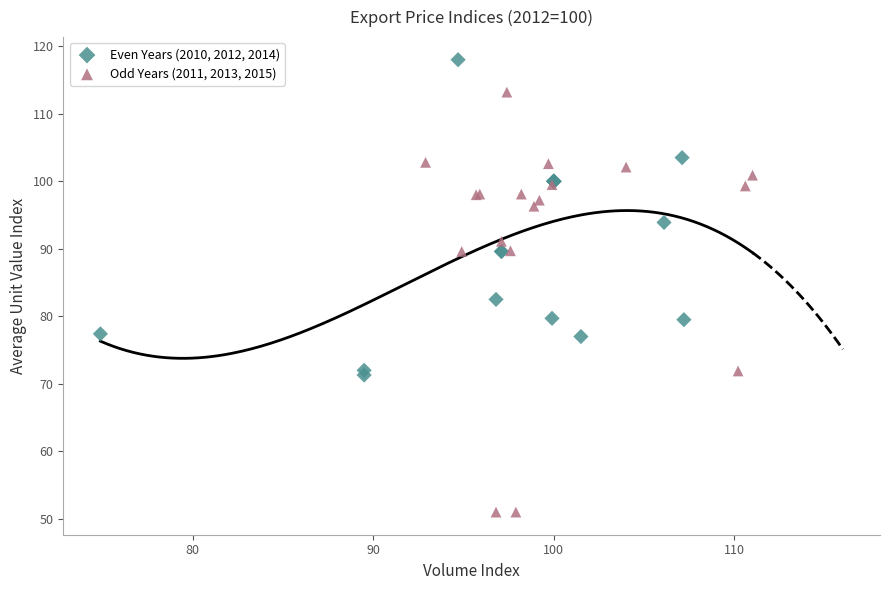

Which series has the largest Y range (max minus min)?

Odd Years (2011, 2013, 2015)